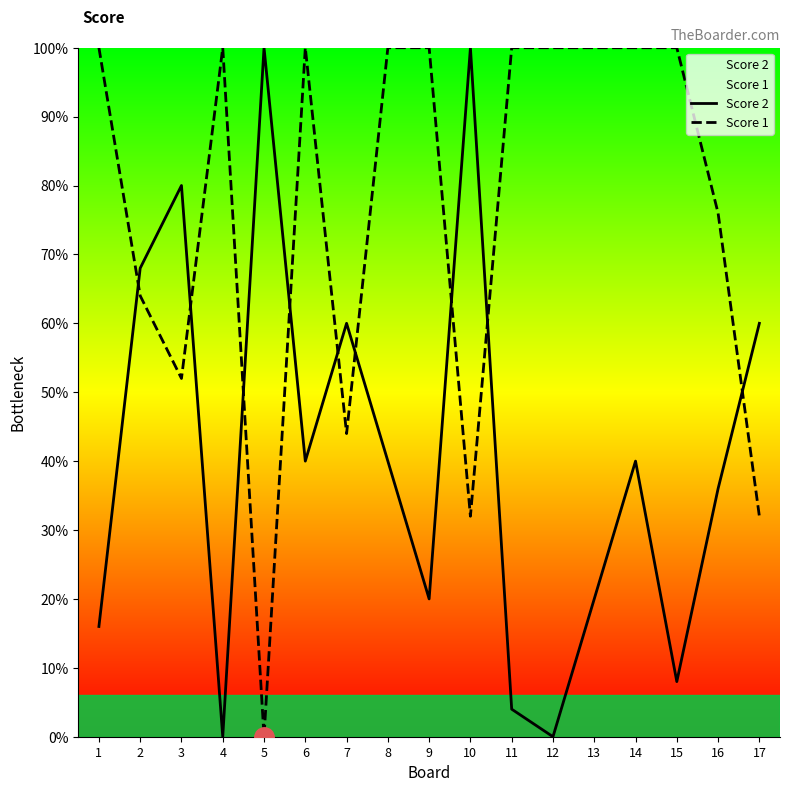

Does the chart display data point markers on the line(s)?

No